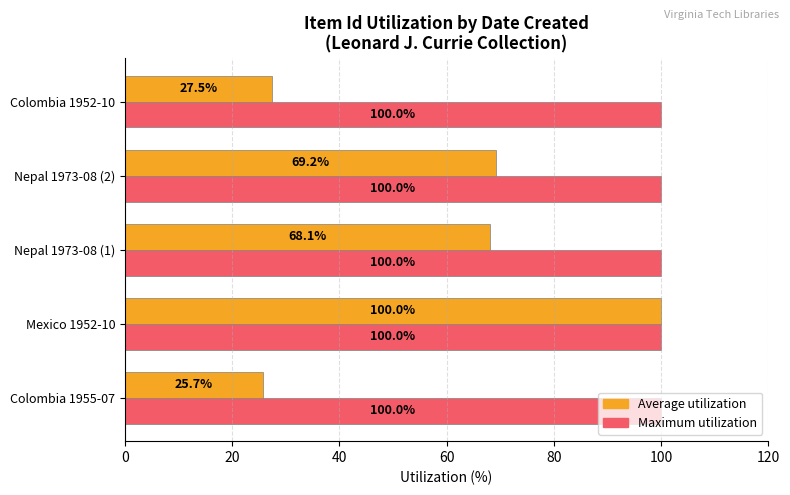

The Average utilization series shows 69.2 at Nepal 1973-08 (2). True or false?

True